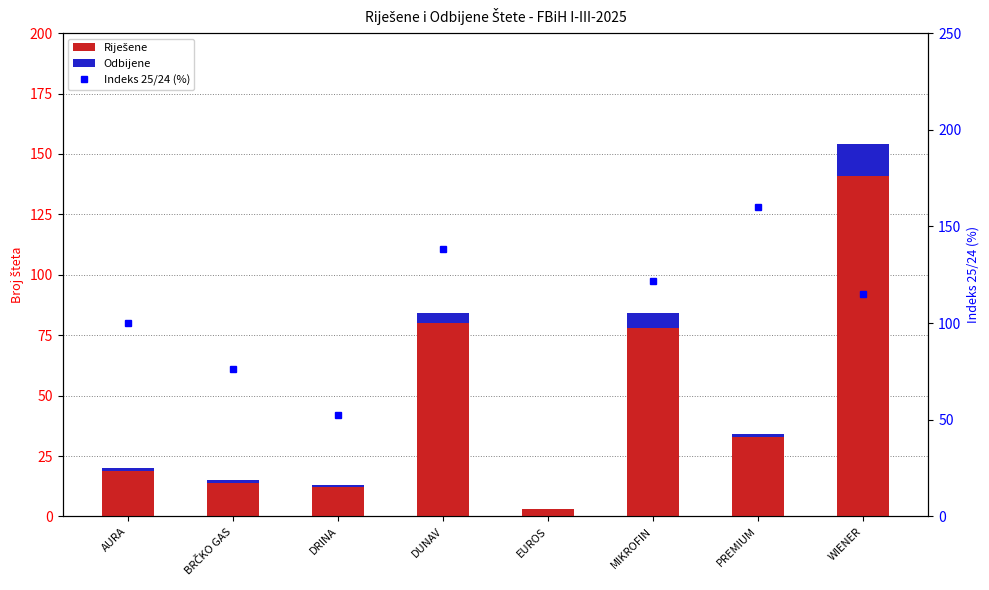

At which category is the sum across all series the highest?

WIENER